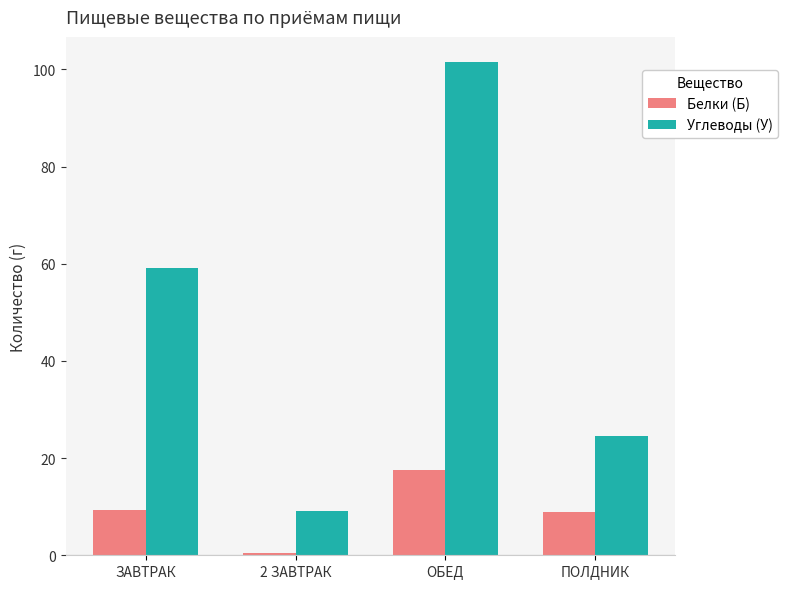

How many data points in Углеводы (У) are above 59?

2